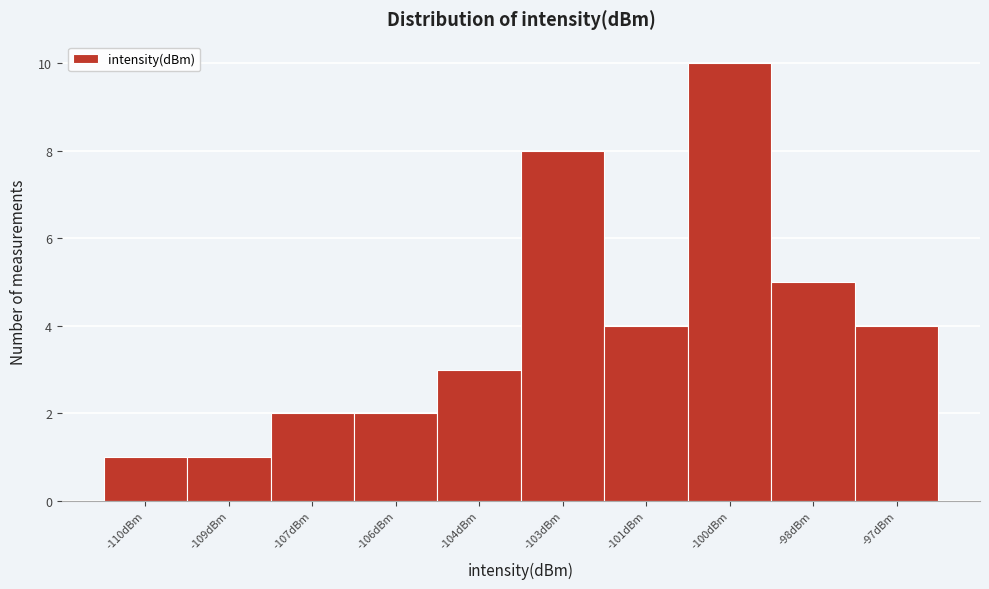

Reading right to left, extract all data points from this chart.

4	5	10	4	8	3	2	2	1	1